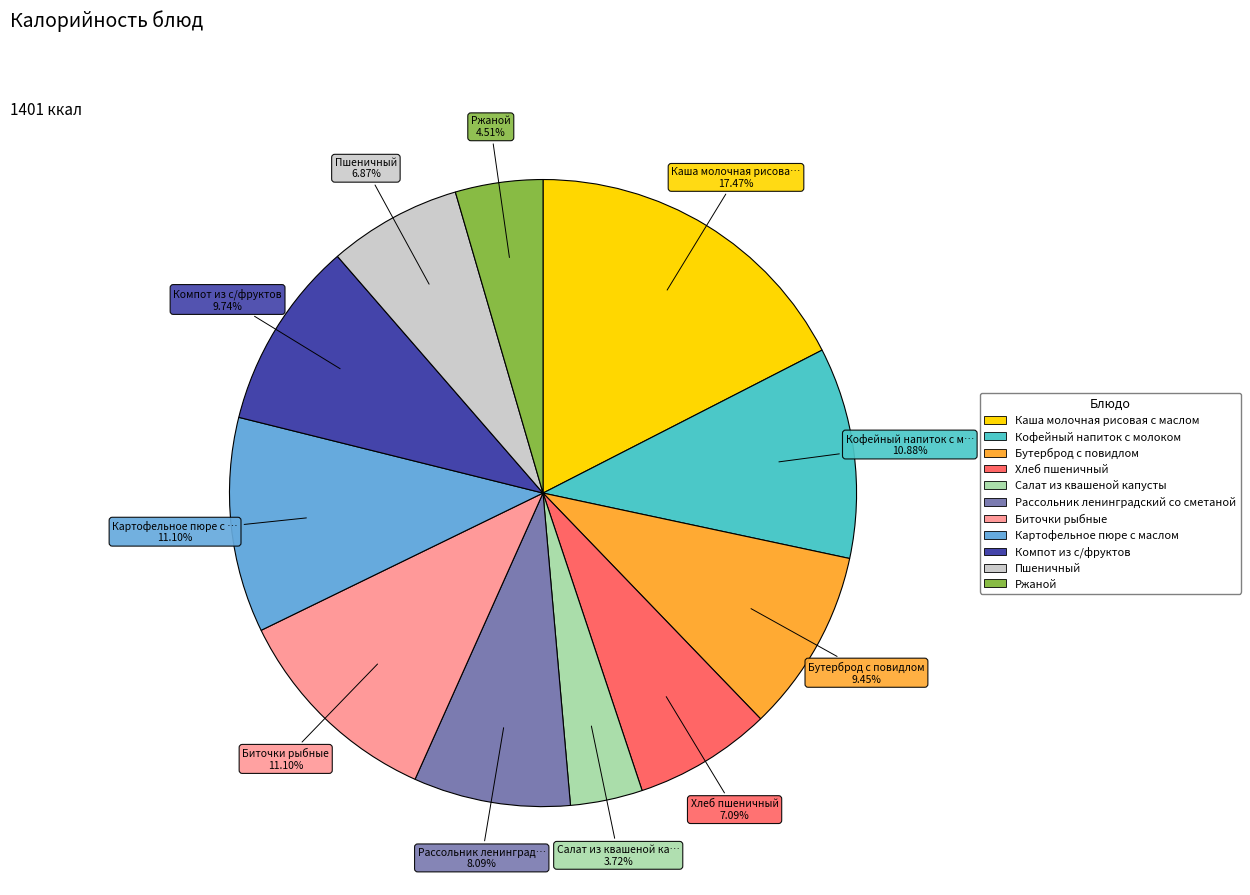

What is the ratio of the value at Кофейный напиток с молоком to the value at Картофельное пюре с маслом?

1.0